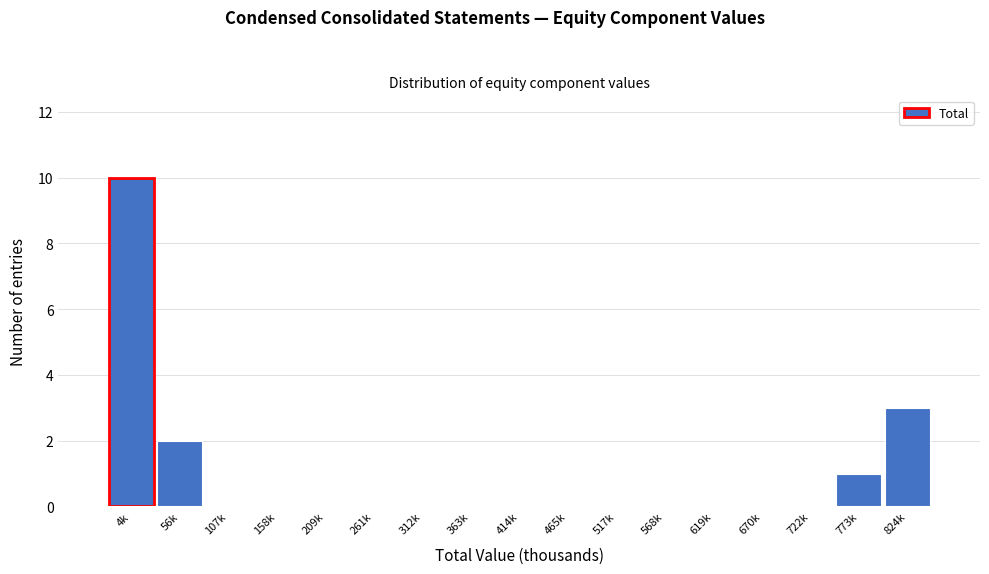

Reading left to right, extract all data points from this chart.

4k=10	56k=2	107k=0	158k=0	209k=0	261k=0	312k=0	363k=0	414k=0	465k=0	517k=0	568k=0	619k=0	670k=0	722k=0	773k=1	824k=3